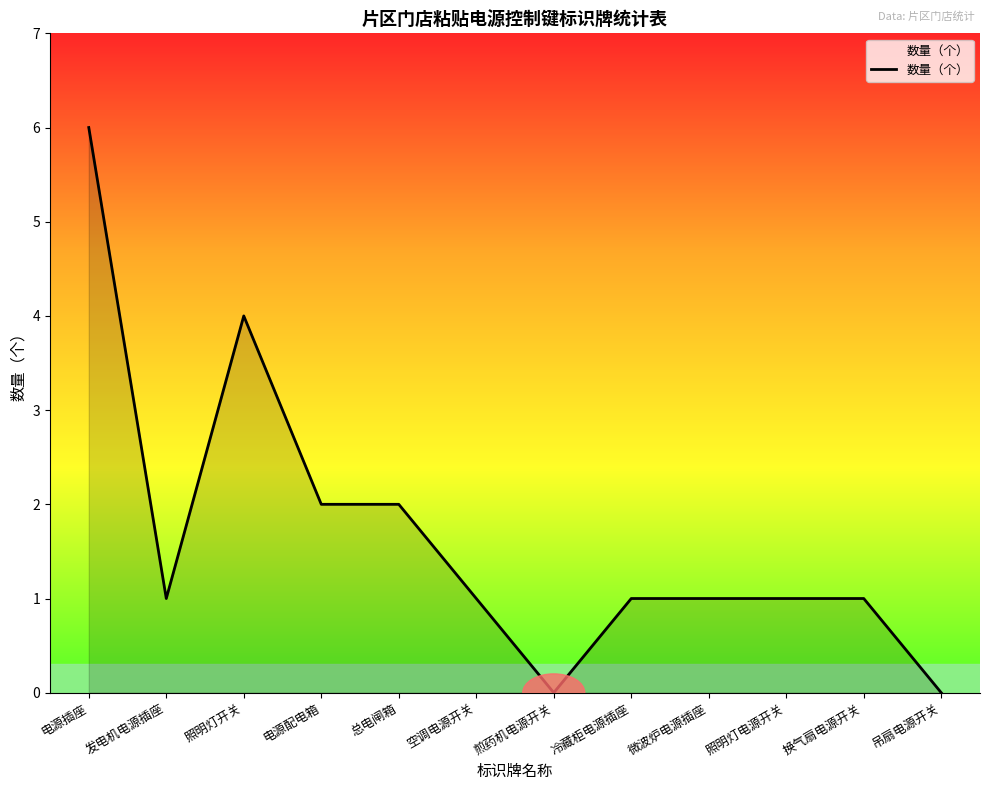

At which category does the chart reach its peak across all series?

电源插座